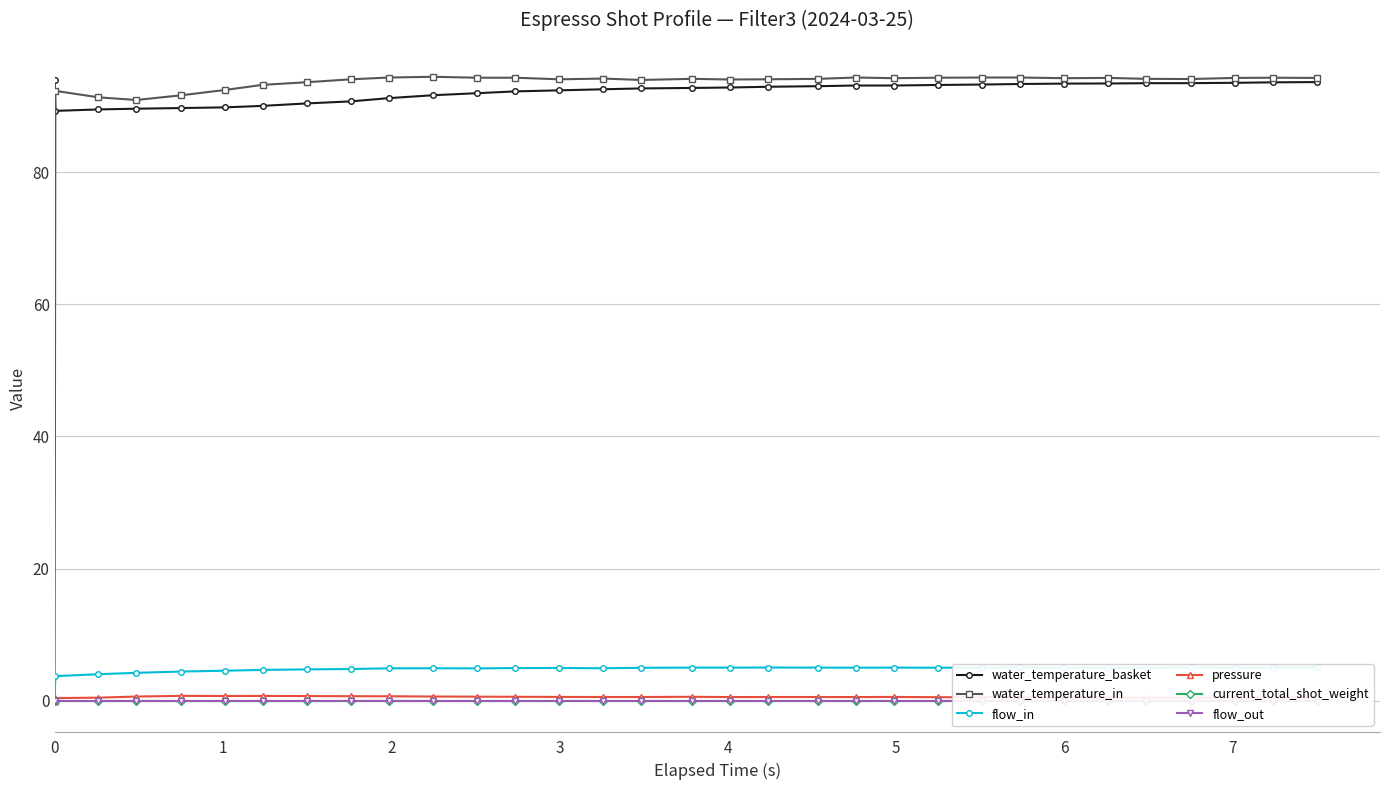

Rank the series by their maximum value, from highest to lowest.

water_temperature_in, water_temperature_basket, flow_in, pressure, current_total_shot_weight, flow_out